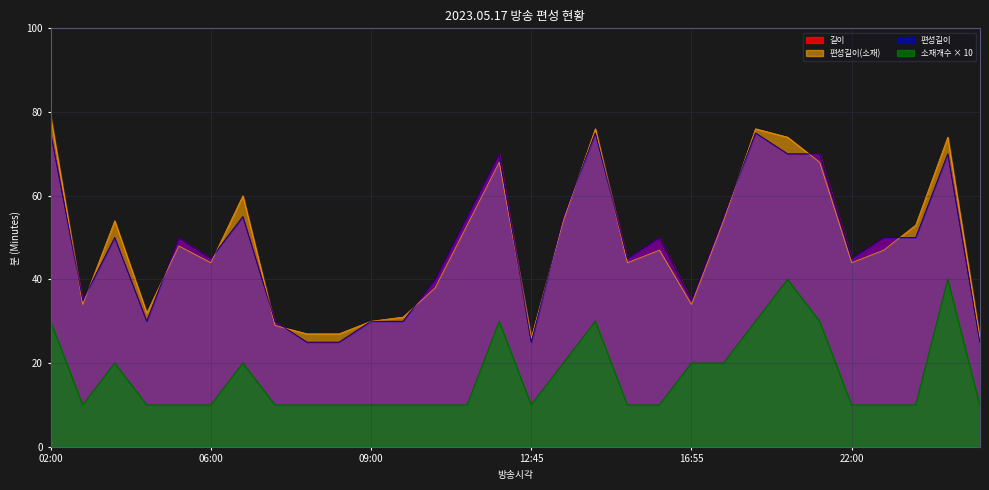

Reading right to left, transcribe all the data shown in this chart.

길이: 01:35=25	00:25=70	23:35=50	22:45=50	22:00=45	20:50=70	19:40=70	18:25=75	17:30=55	16:55=35	16:05=50	15:20=45	14:05=75	13:10=55	12:45=25	11:35=70	10:40=55	10:00=40	09:30=30	09:00=30	08:35=25	08:10=25	07:40=30	06:45=55	06:00=45	05:10=50	04:40=30	03:50=50	03:15=35	02:00=75
편성길이(소재): 01:35=26	00:25=74	23:35=53	22:45=47	22:00=44	20:50=68	19:40=74	18:25=76	17:30=54	16:55=34	16:05=47	15:20=44	14:05=76	13:10=54	12:45=26	11:35=68	10:40=53	10:00=38	09:30=31	09:00=30	08:35=27	08:10=27	07:40=29	06:45=60	06:00=44	05:10=48	04:40=32	03:50=54	03:15=34	02:00=79
편성길이: 01:35=25	00:25=70	23:35=50	22:45=50	22:00=45	20:50=70	19:40=70	18:25=75	17:30=55	16:55=35	16:05=50	15:20=45	14:05=75	13:10=55	12:45=25	11:35=70	10:40=55	10:00=40	09:30=30	09:00=30	08:35=25	08:10=25	07:40=30	06:45=55	06:00=45	05:10=50	04:40=30	03:50=50	03:15=35	02:00=75
소재개수: 01:35=10	00:25=40	23:35=10	22:45=10	22:00=10	20:50=30	19:40=40	18:25=30	17:30=20	16:55=20	16:05=10	15:20=10	14:05=30	13:10=20	12:45=10	11:35=30	10:40=10	10:00=10	09:30=10	09:00=10	08:35=10	08:10=10	07:40=10	06:45=20	06:00=10	05:10=10	04:40=10	03:50=20	03:15=10	02:00=30